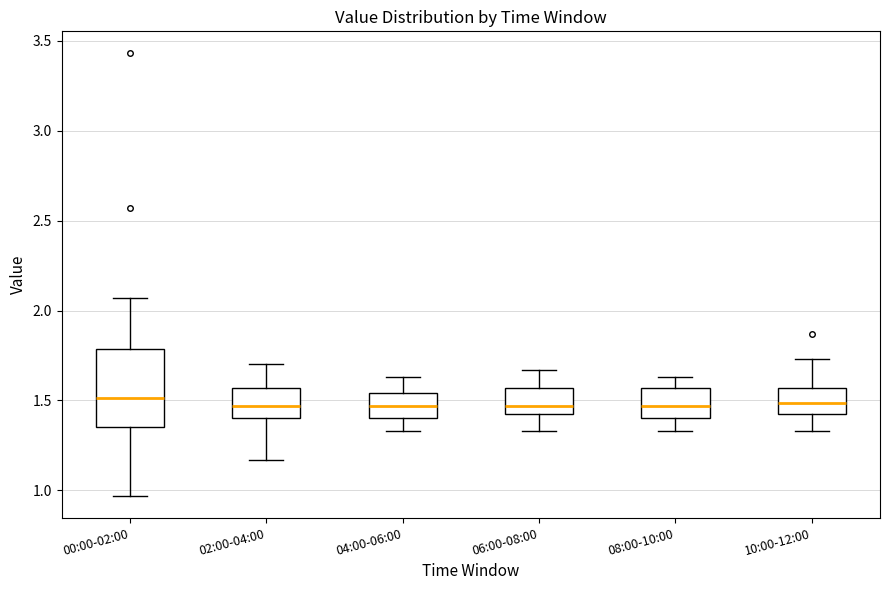

Reading left to right, read every box against the y-axis: the position of its median line, the range the box covers, and the ends of its whiskers. The values are not printed on the chart, so give them approximately, as read against the axis.

00:00-02:00: median 1.50, box 1.35 to 1.80, whiskers 0.95 to 2.05
02:00-04:00: median 1.45, box 1.40 to 1.55, whiskers 1.15 to 1.70
04:00-06:00: median 1.45, box 1.40 to 1.55, whiskers 1.35 to 1.65
06:00-08:00: median 1.45, box 1.40 to 1.55, whiskers 1.35 to 1.65
08:00-10:00: median 1.45, box 1.40 to 1.55, whiskers 1.35 to 1.65
10:00-12:00: median 1.50, box 1.40 to 1.55, whiskers 1.35 to 1.75